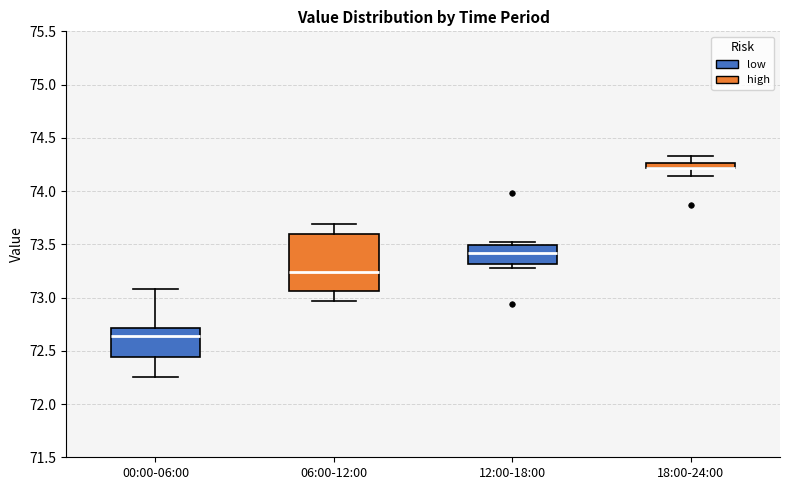

Where is the lower edge of the box for 18:00-24:00 on the y-axis? The values are not printed on the chart, so give them approximately, as read against the axis.

74.20